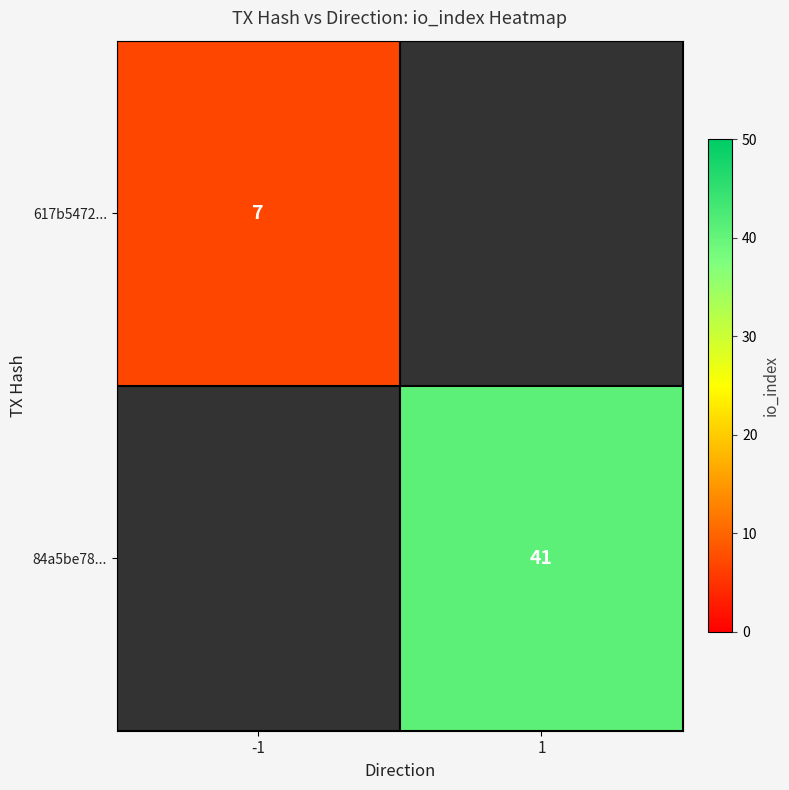

True or false: 84a5be78... has a value of 67 at 1.

False